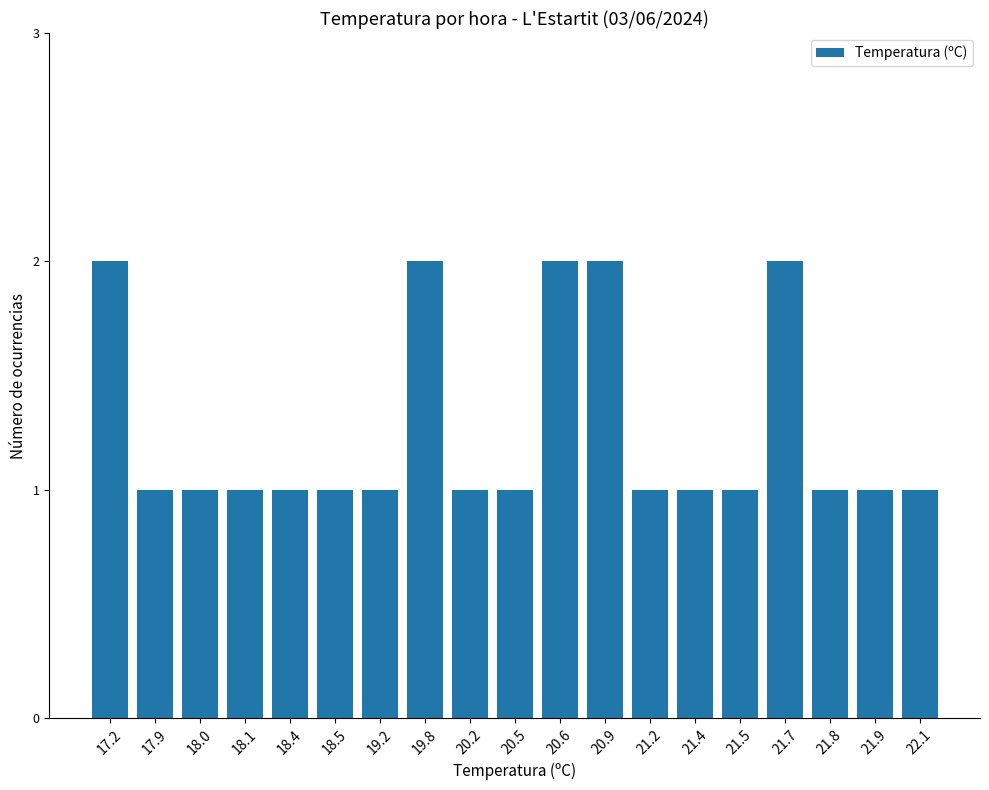

Is it true that the value at 21.2 is 1?

True